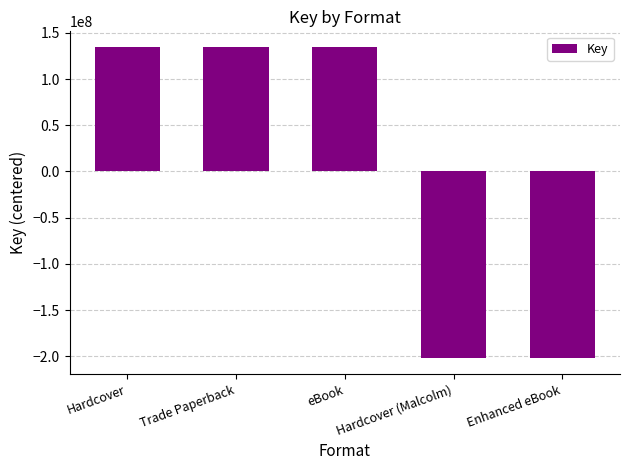

The chart shows a value of 134882887.2 at Trade Paperback. True or false?

True